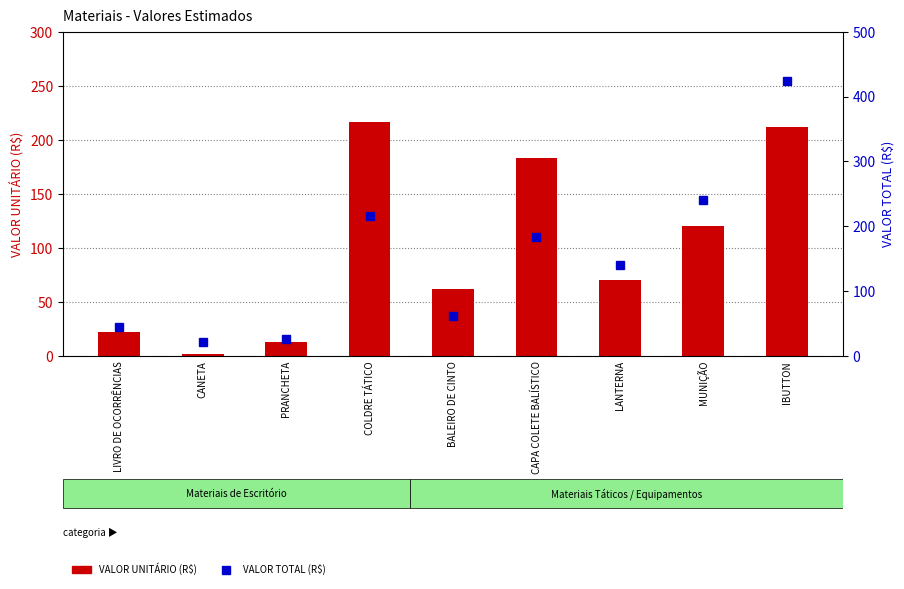

Reading left to right, list all the values displayed in this chart.

VALOR UNITÁRIO (R$): LIVRO DE OCORRÊNCIAS=21.9	CANETA=1.8	PRANCHETA=12.8	COLDRE TÁTICO=216.4	BALEIRO DE CINTO=61.8	CAPA COLETE BALÍSTICO=182.9	LANTERNA=69.9	MUNIÇÃO=120.2	IBUTTON=212.1
VALOR TOTAL (R$): LIVRO DE OCORRÊNCIAS=43.8	CANETA=21.2	PRANCHETA=25.6	COLDRE TÁTICO=216.4	BALEIRO DE CINTO=61.8	CAPA COLETE BALÍSTICO=182.9	LANTERNA=139.9	MUNIÇÃO=240.5	IBUTTON=424.1